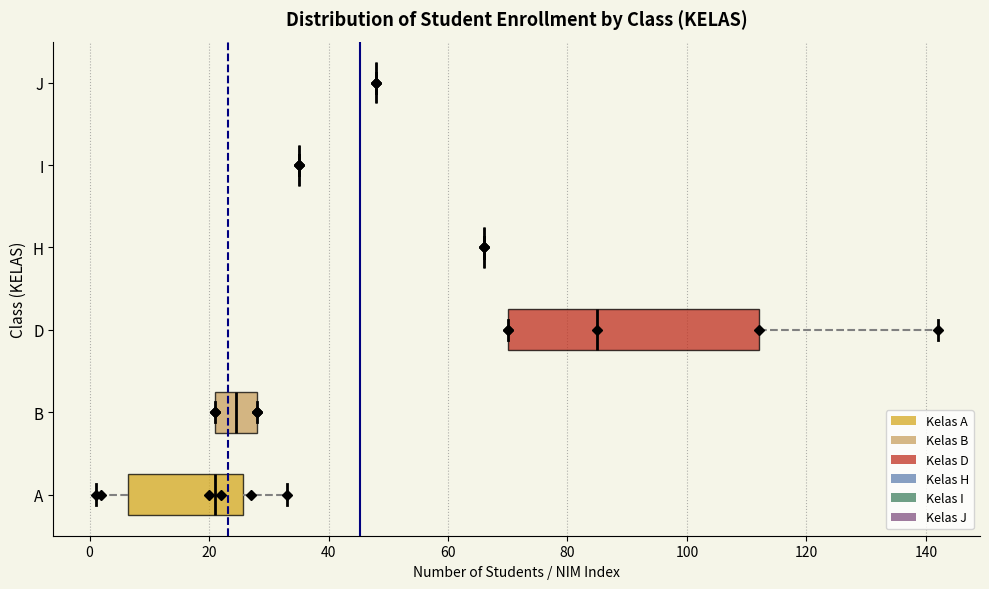

Which box is the widest, from its left edge to its right edge?

D